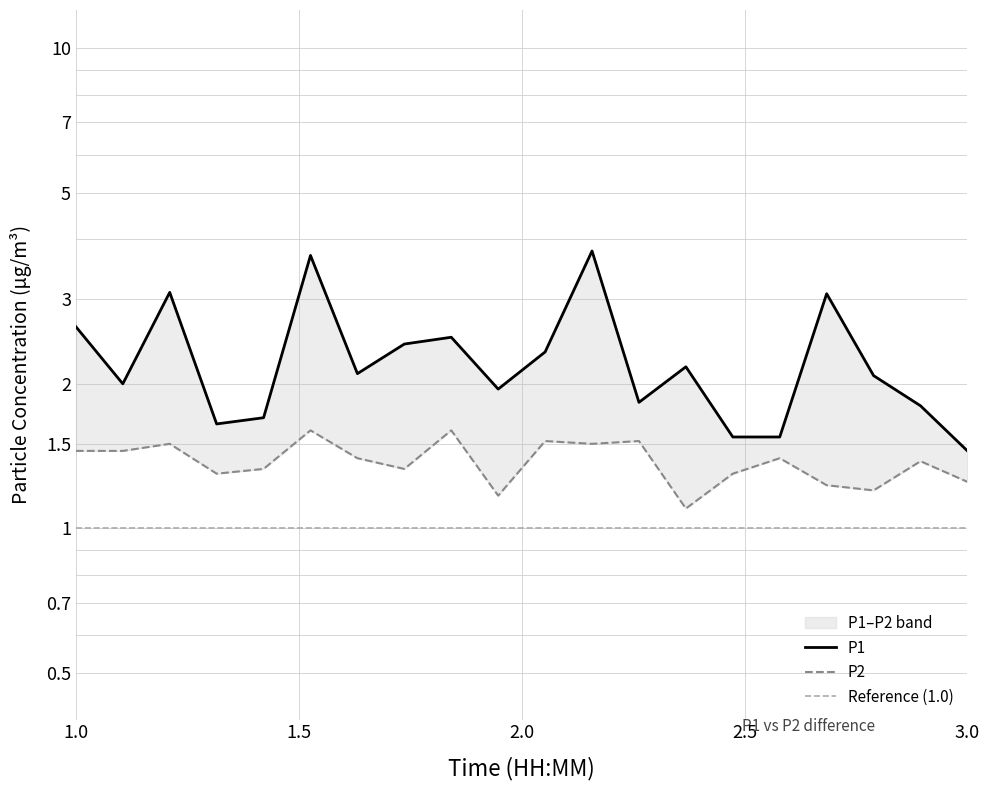

At which category does P2 reach its first local valley?

00:09